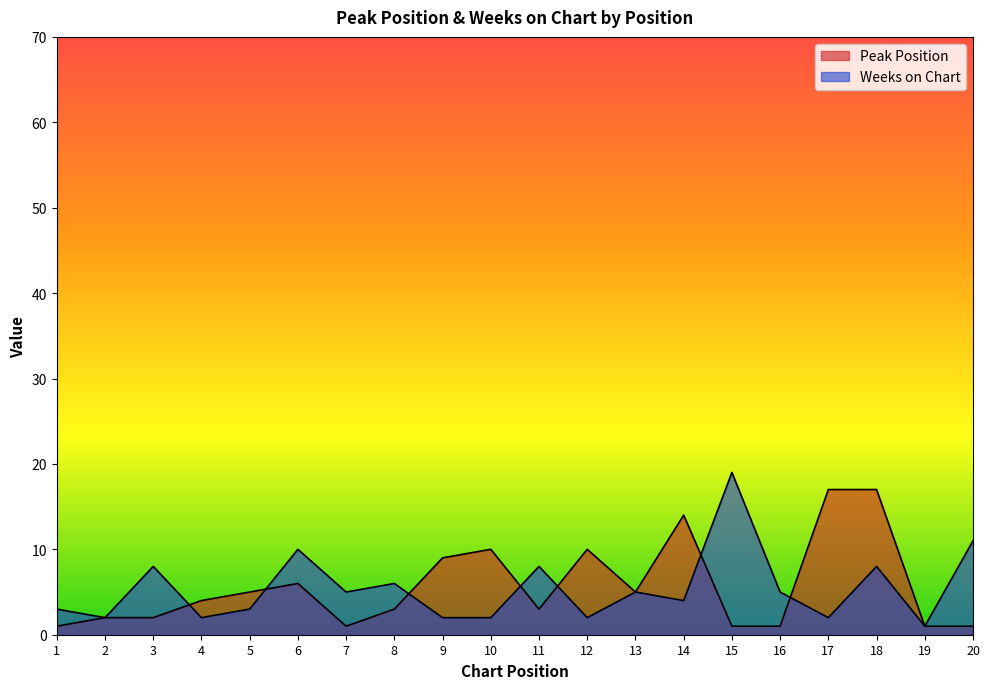

Which series changed the most between 7 and 11?

Weeks on Chart